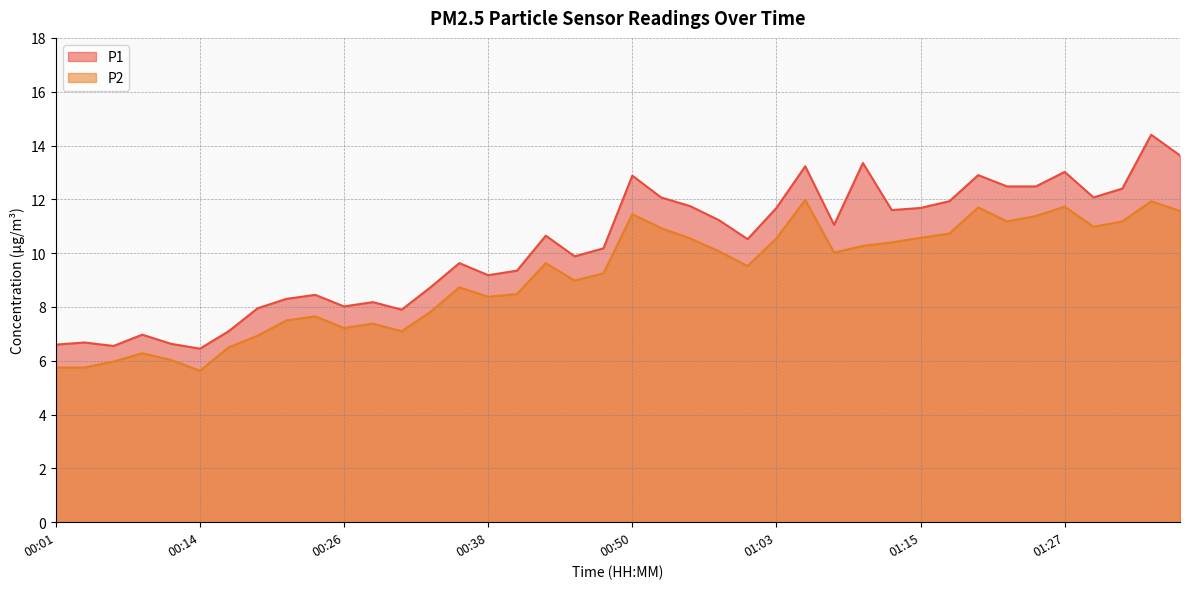

What is the difference between the highest and lowest values at 00:26?

0.8